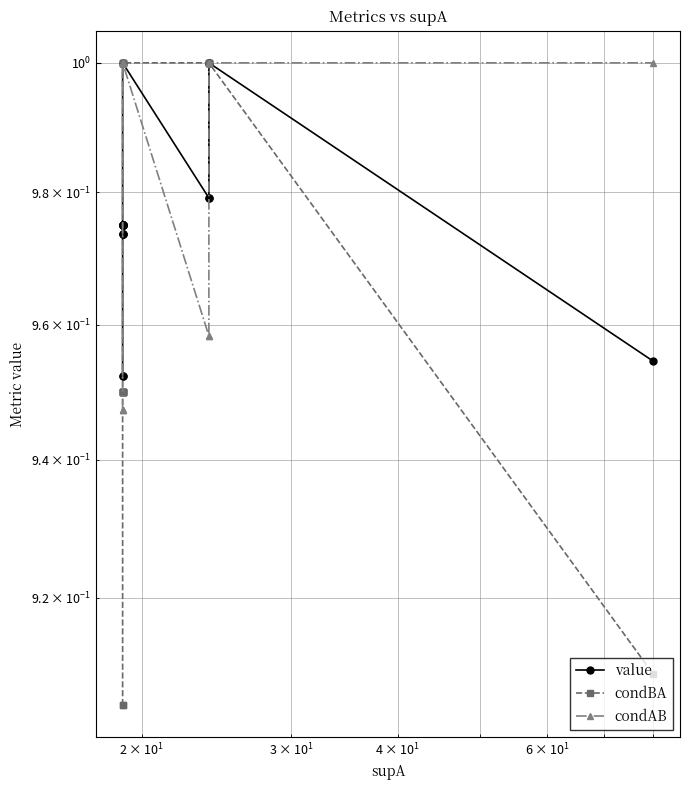

True or false: condAB has more than 0 points higher than both neighbors.

False